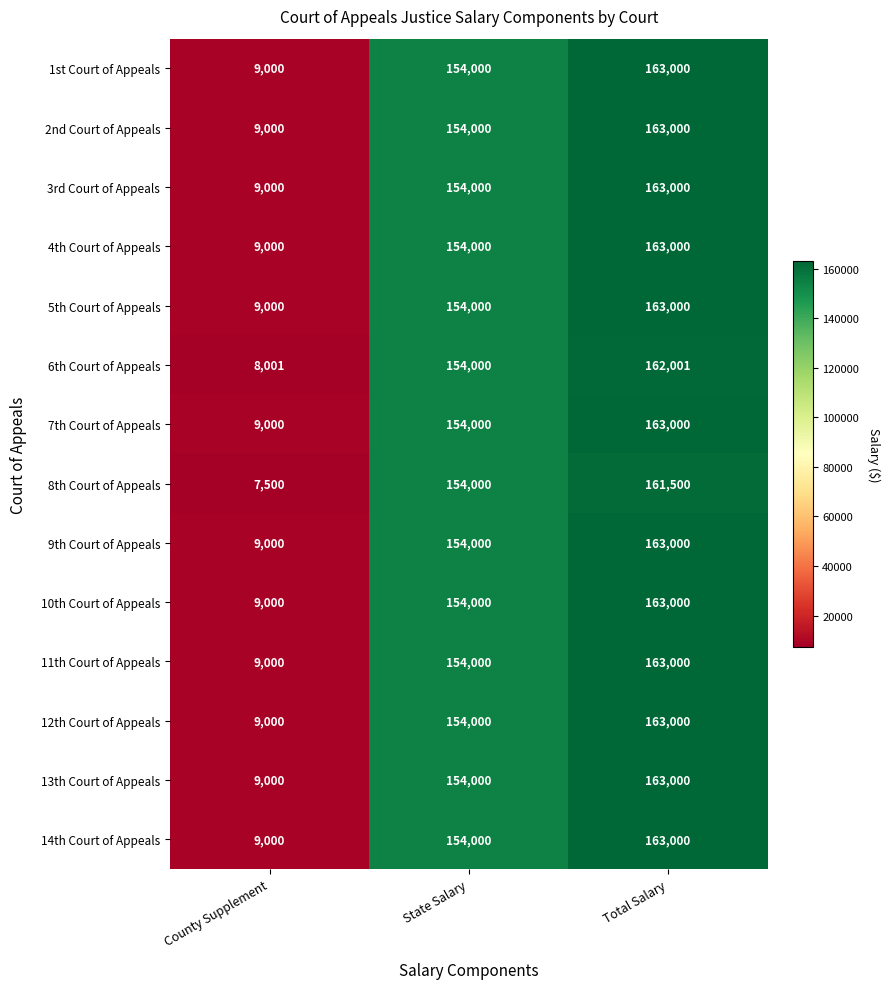

Which category has the highest value across all series?

Total Salary